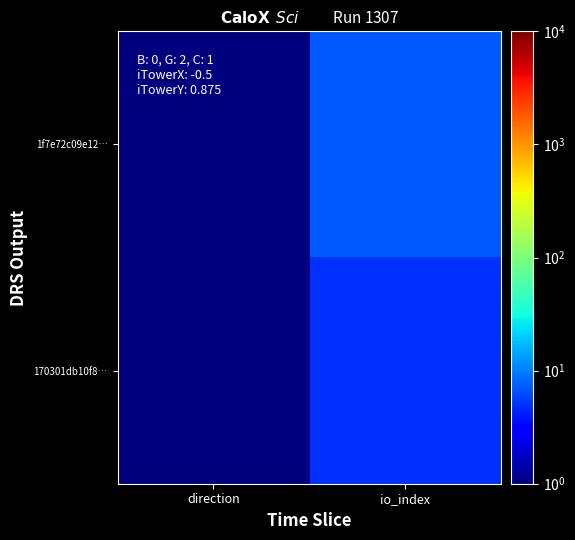

Reading left to right, extract all data points from this chart.

1f7e72c09e12…: direction=1	io_index=7
170301db10f8…: direction=1	io_index=5